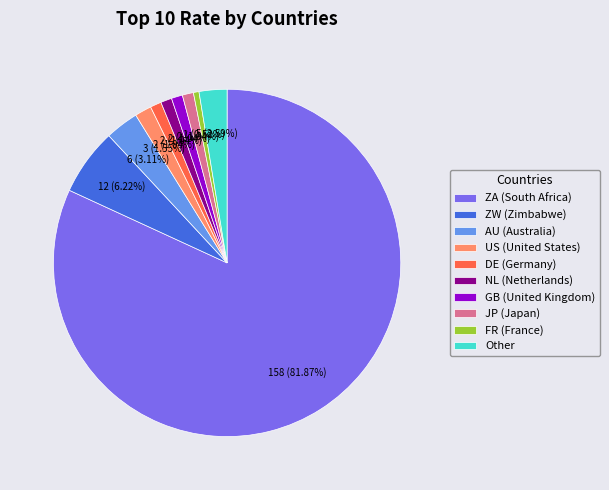

Which category has the biggest portion of the pie?

ZA